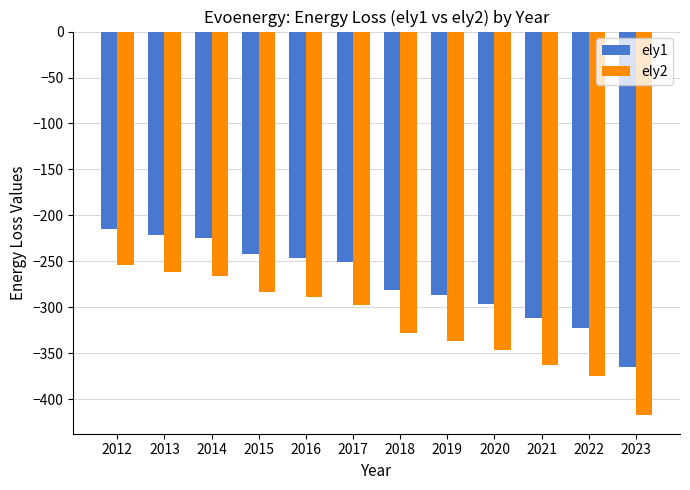

Which series has the largest total across all categories?

ely1